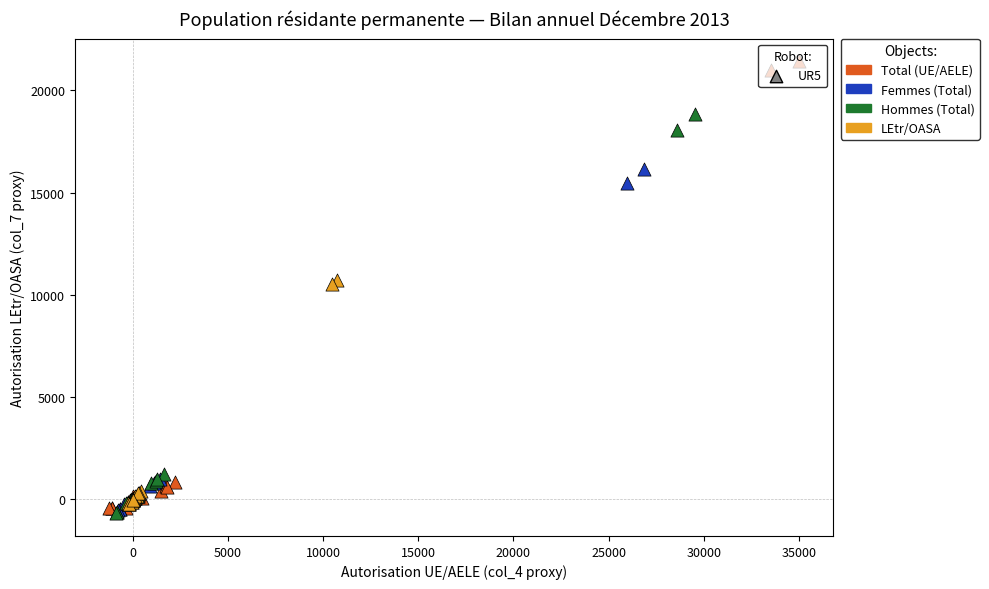

What are all the series names shown in the legend?

Total (UE/AELE), Femmes (Total), Hommes (Total), LEtr/OASA